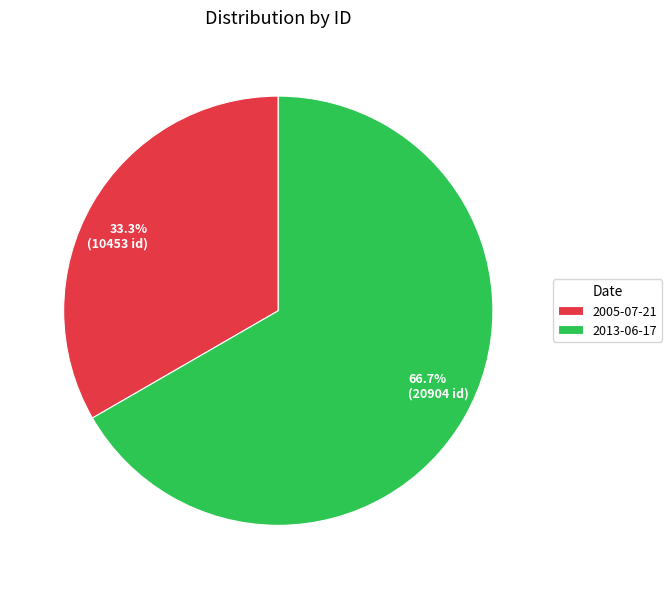

Rank the categories by value from lowest to highest.

2005-07-21, 2013-06-17